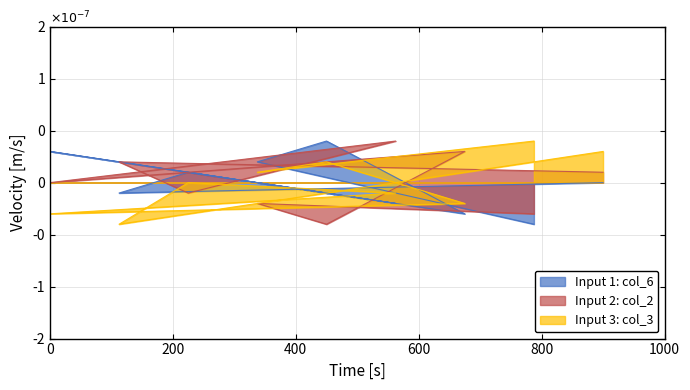

At 2, list the series in order from largest to smallest.

Input 2: col_2, Input 1: col_6, Input 3: col_3